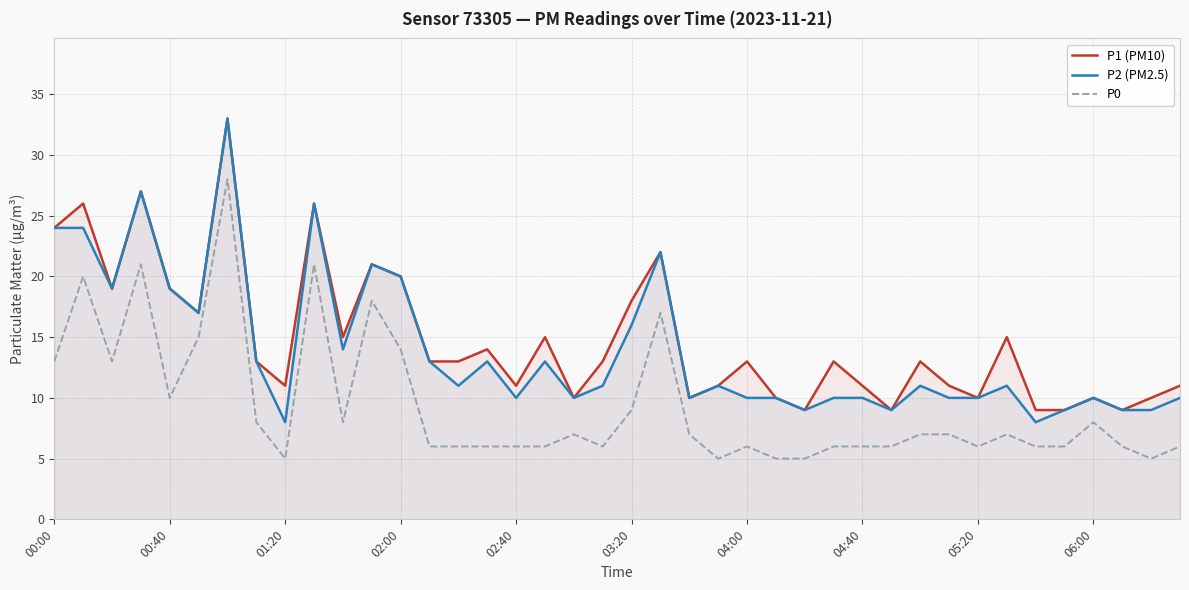

What is the difference between the second highest and minimum values in the P2 (PM2.5) series?

19